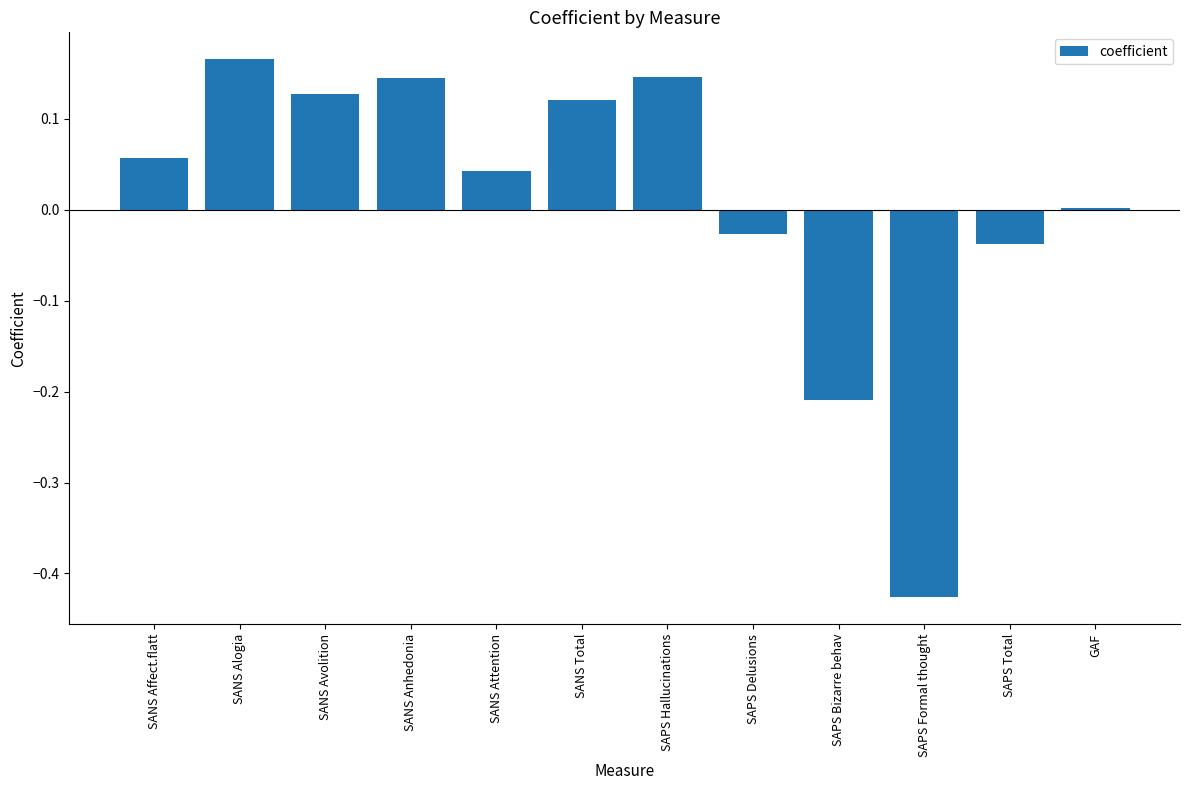

Between SANS Avolition and GAF, which is larger?

SANS Avolition